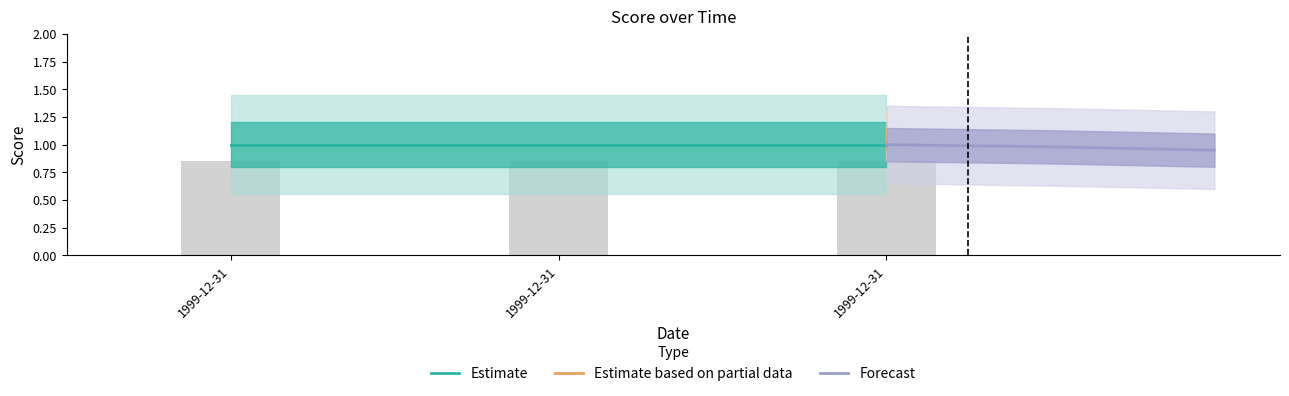

Which category has the lowest value in the Estimate series?

1999-12-31